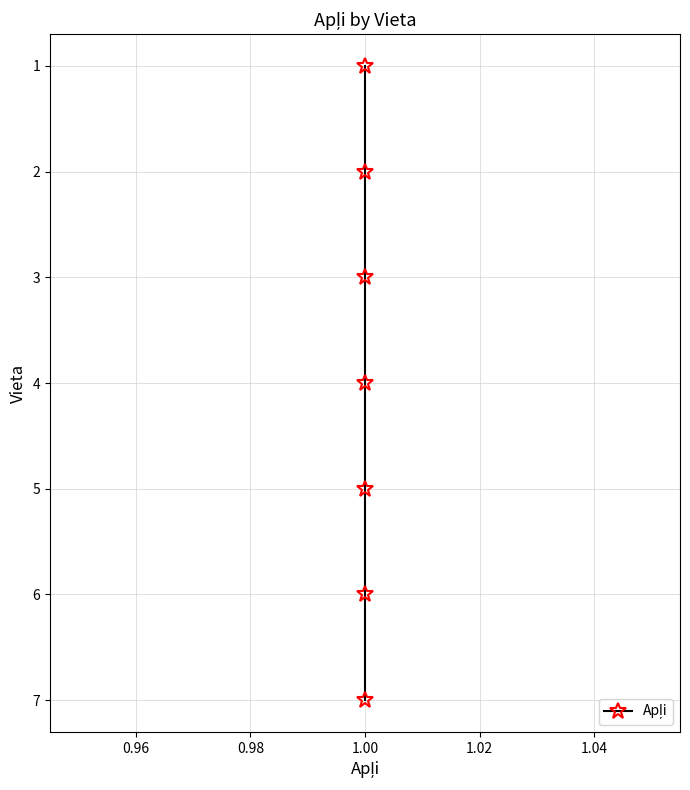

The value at 1.00 is 4. True or false?

True